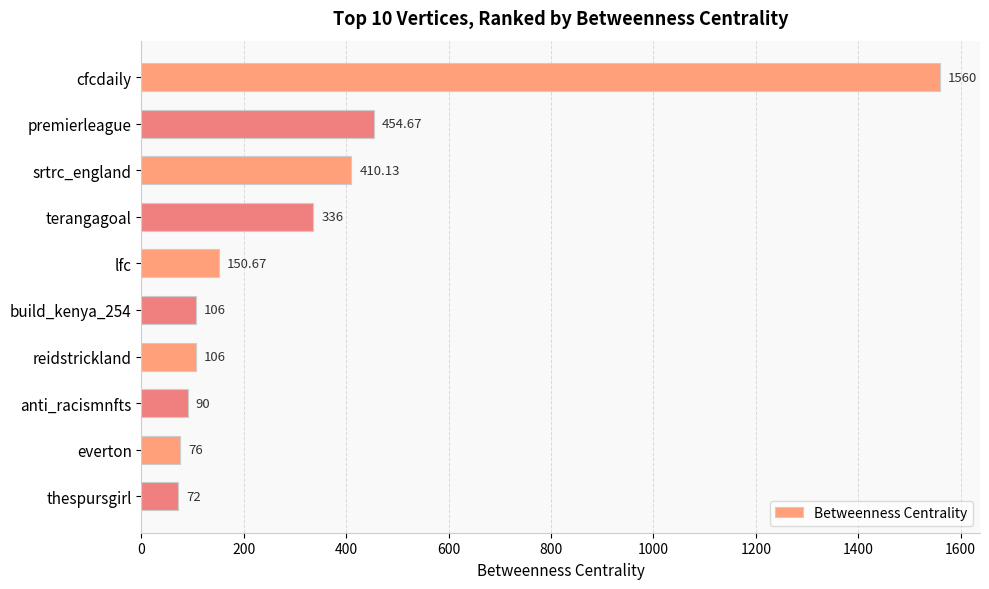

What is the minimum value shown in the chart?

72.0